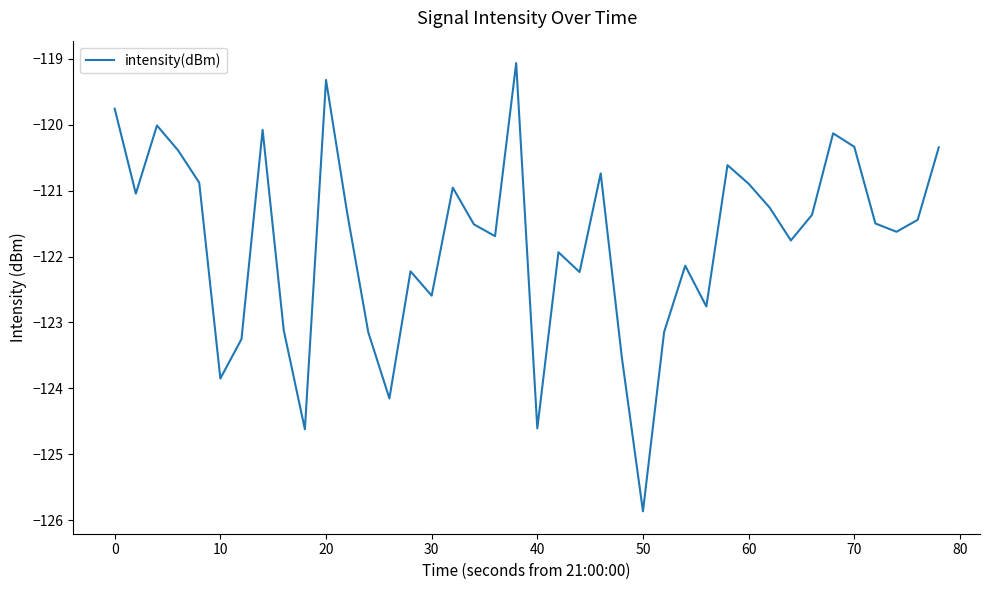

Does the chart display data point markers on the line(s)?

No